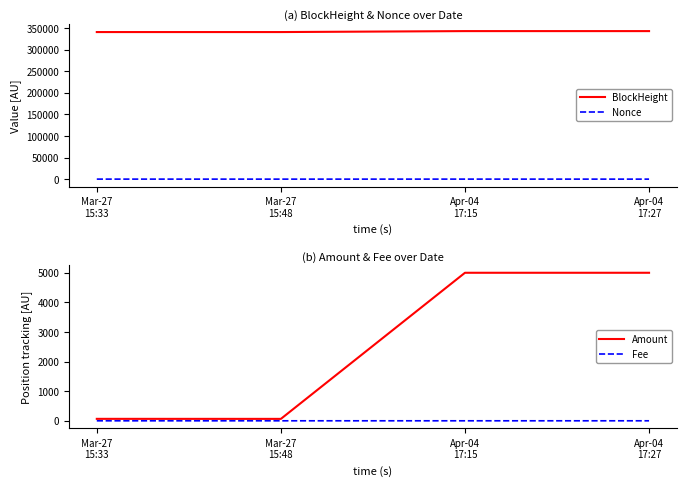

List the labels in order of Fee value, smallest first.

Mar-27
15:33, Apr-04
17:15, Mar-27
15:48, Apr-04
17:27